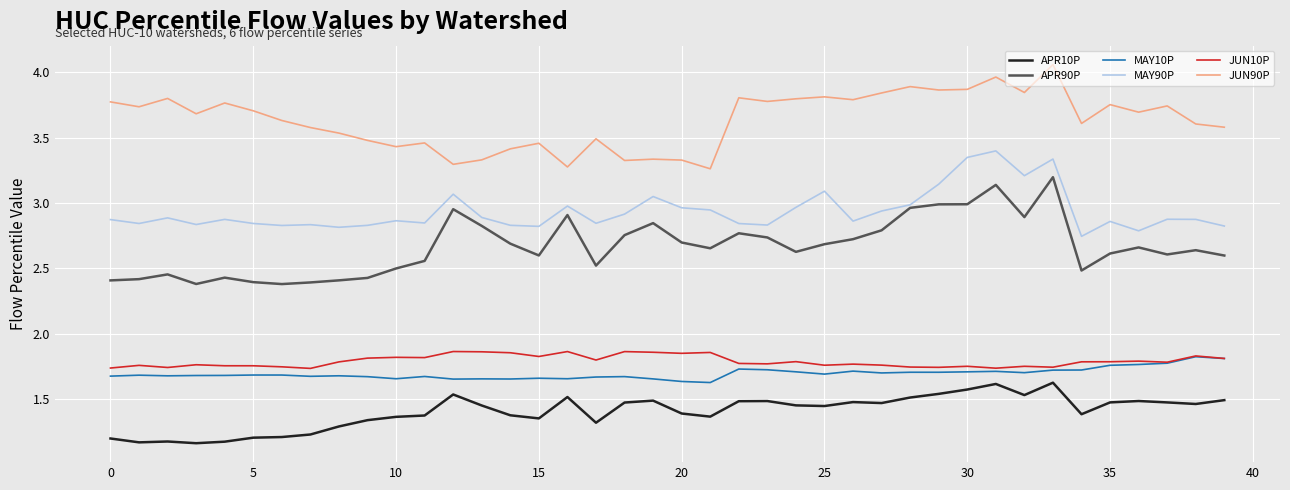

What is the lowest value of the APR90P series?

2.4